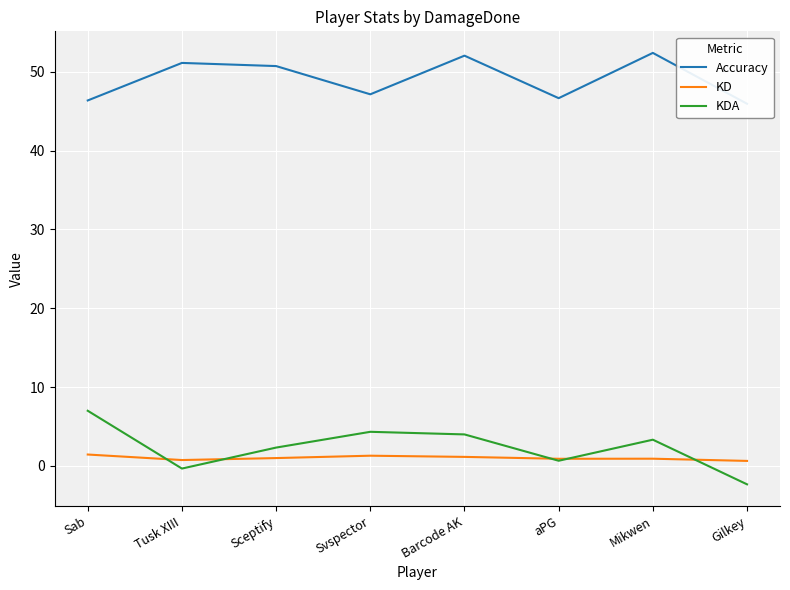

How many values in the KD series exceed 1?

3